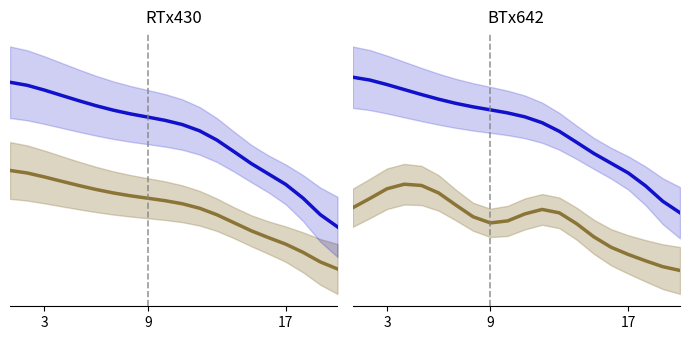

Rank the series by their average value, from highest to lowest.

Best Lap time, Best Speed